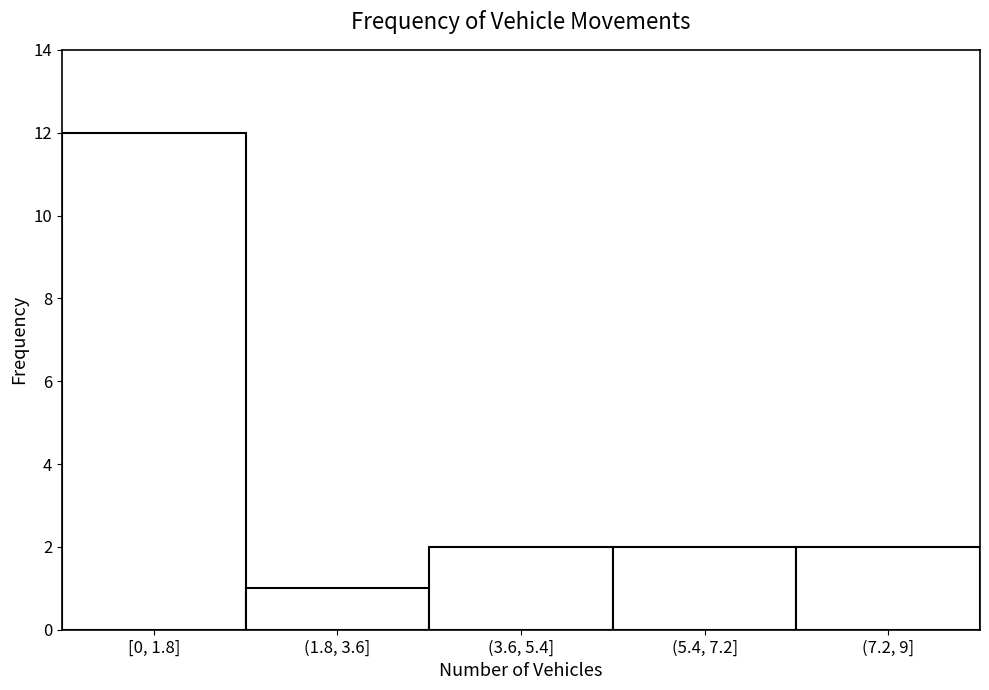

Reading right to left, transcribe all the data shown in this chart.

2	2	2	1	12